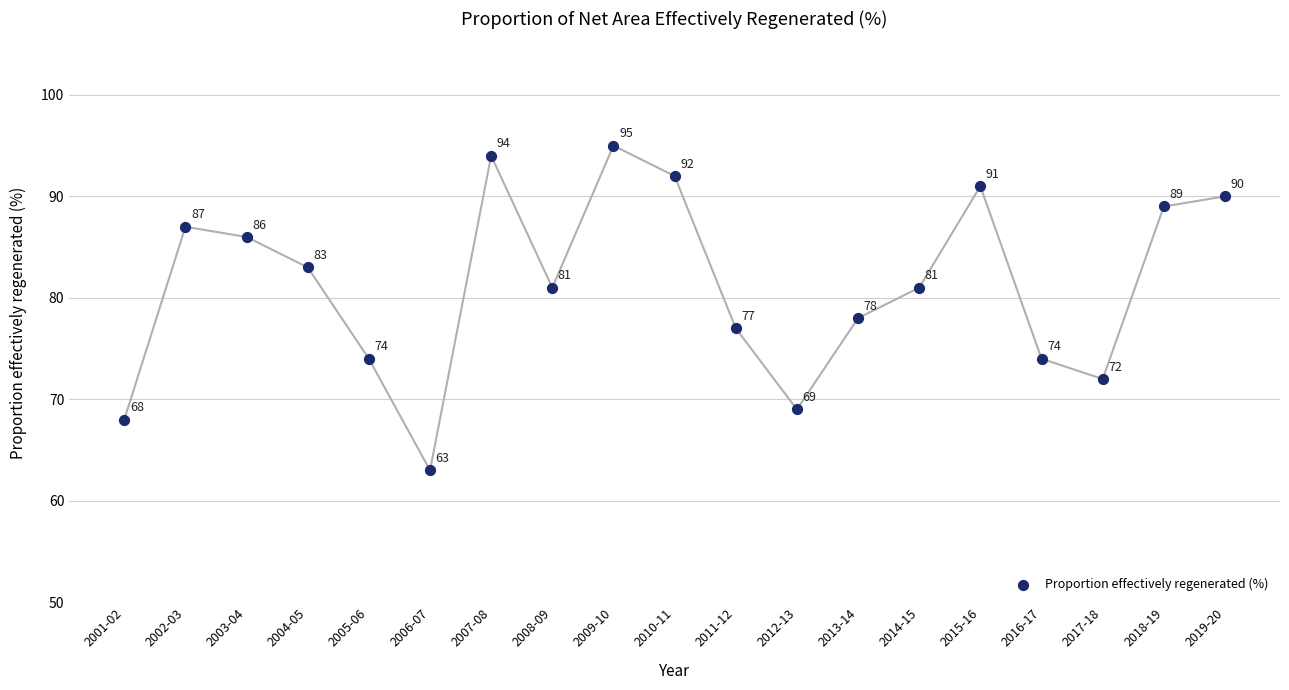

What Y value in the scatter plot is closest to 79?

78